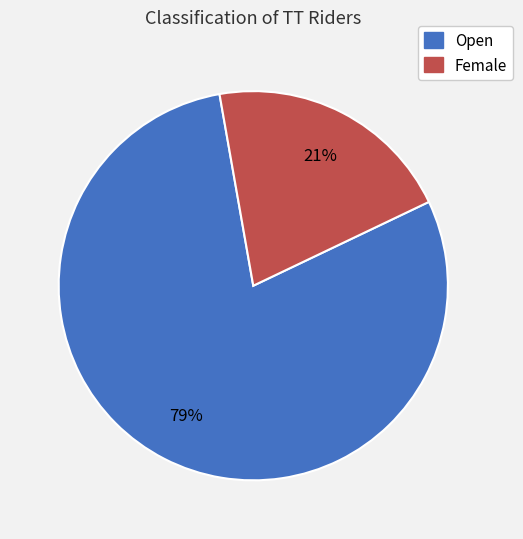

Approximately how many times larger is the value at Open compared to Female?

3.8